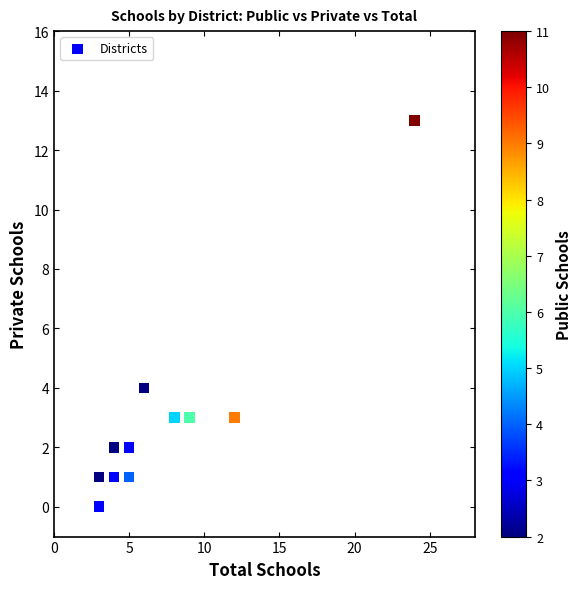

What Y value in the scatter plot is closest to 6?

4